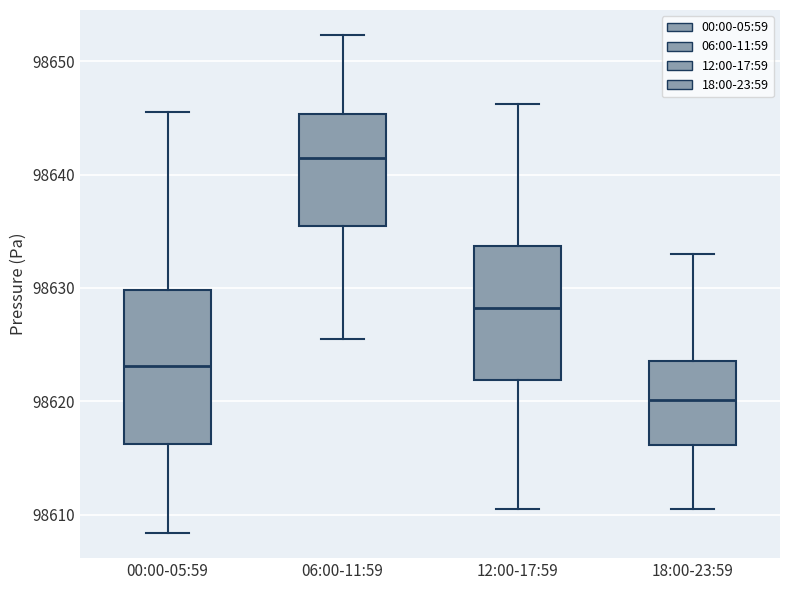

Comparing the boxes themselves (not the whiskers), which one is the tallest?

00:00-05:59